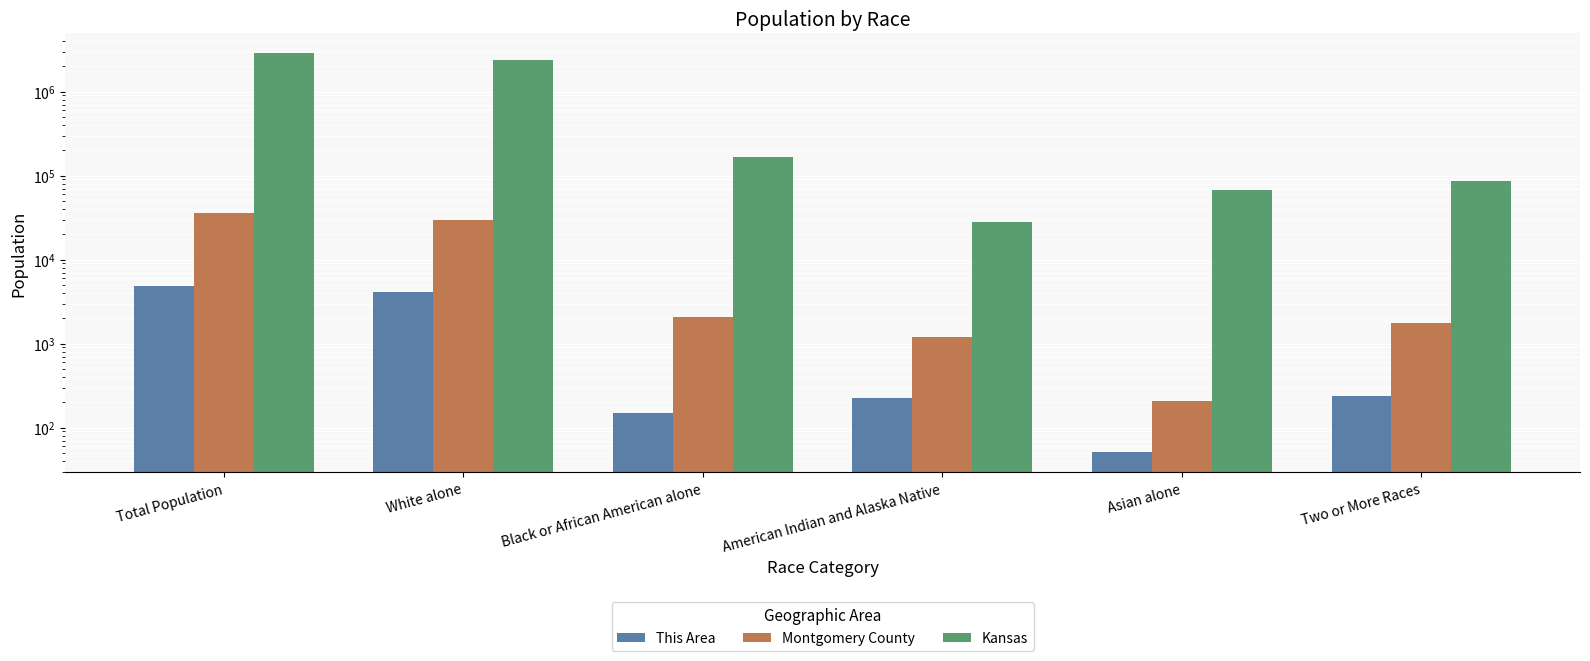

Which series changed the most between Total Population and American Indian and Alaska Native?

Kansas